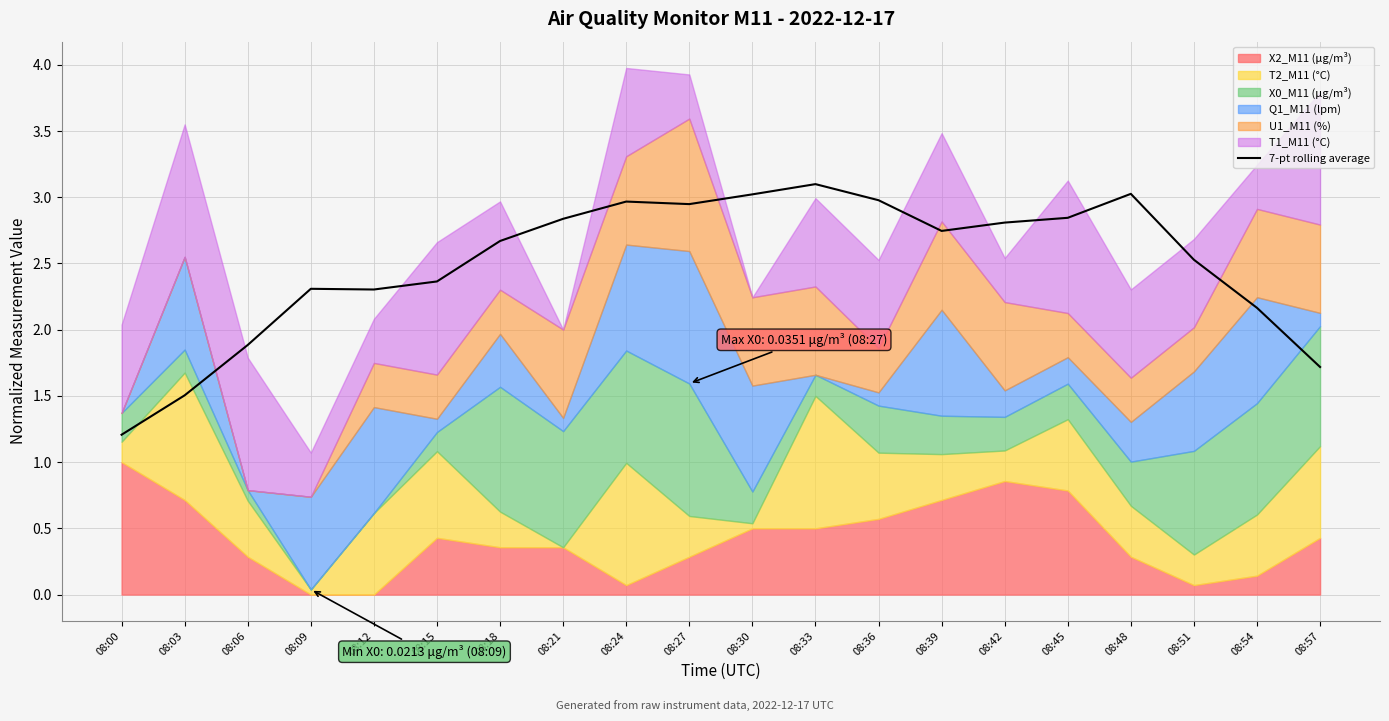

What is the average value?

2.5